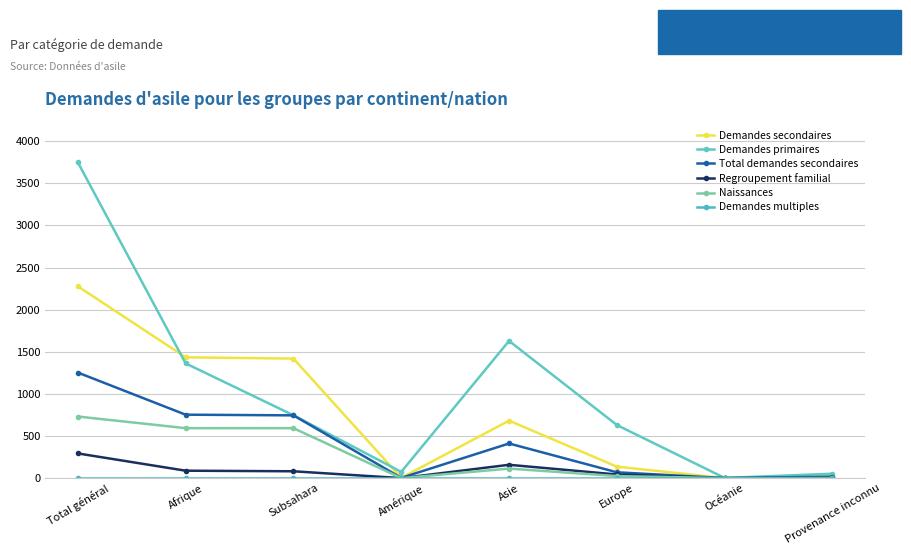

How many categories are shown in the chart?

8